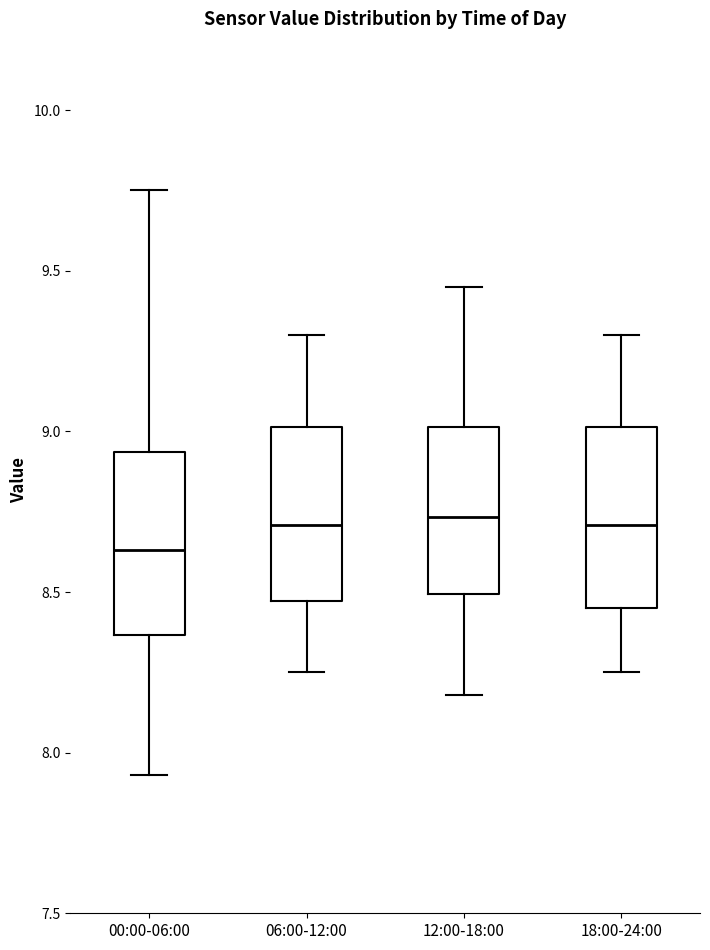

Where is the upper edge of the box for 12:00-18:00 on the y-axis? The values are not printed on the chart, so give them approximately, as read against the axis.

9.00